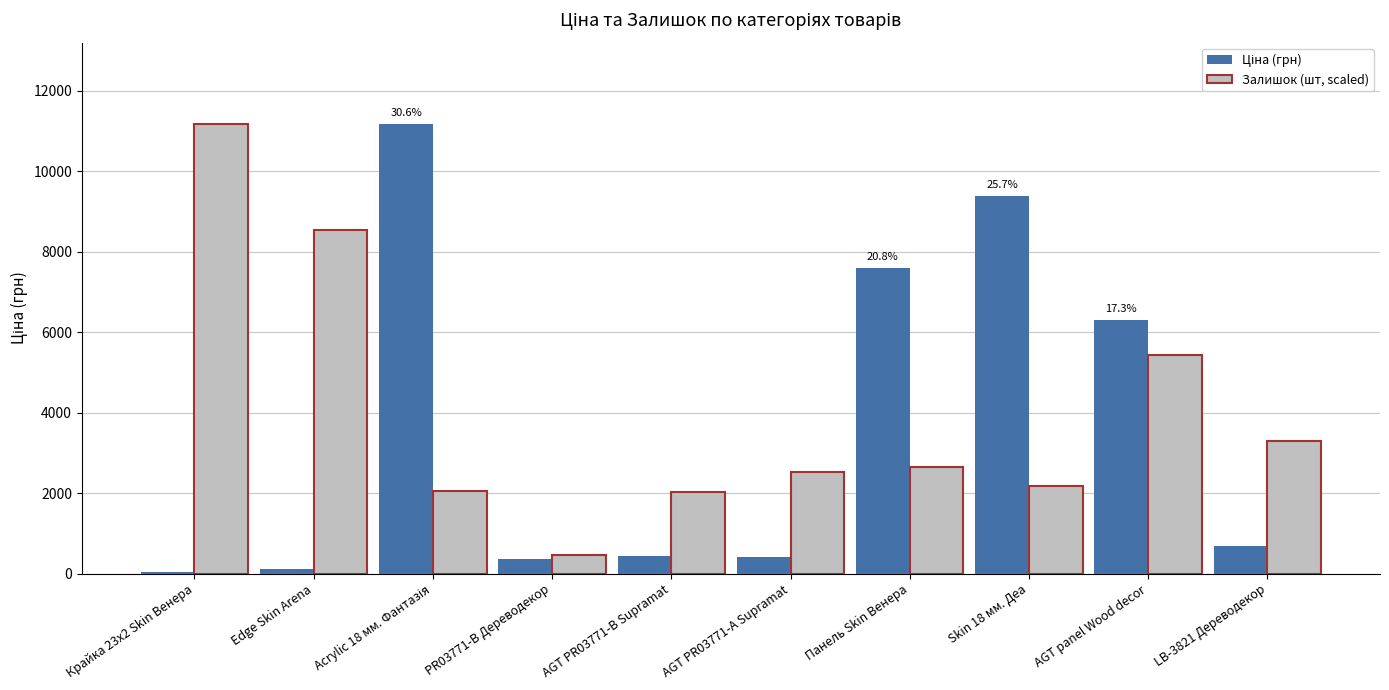

Where is Залишок (шт, scaled) nearest to the value 5827?

AGT panel Wood decor